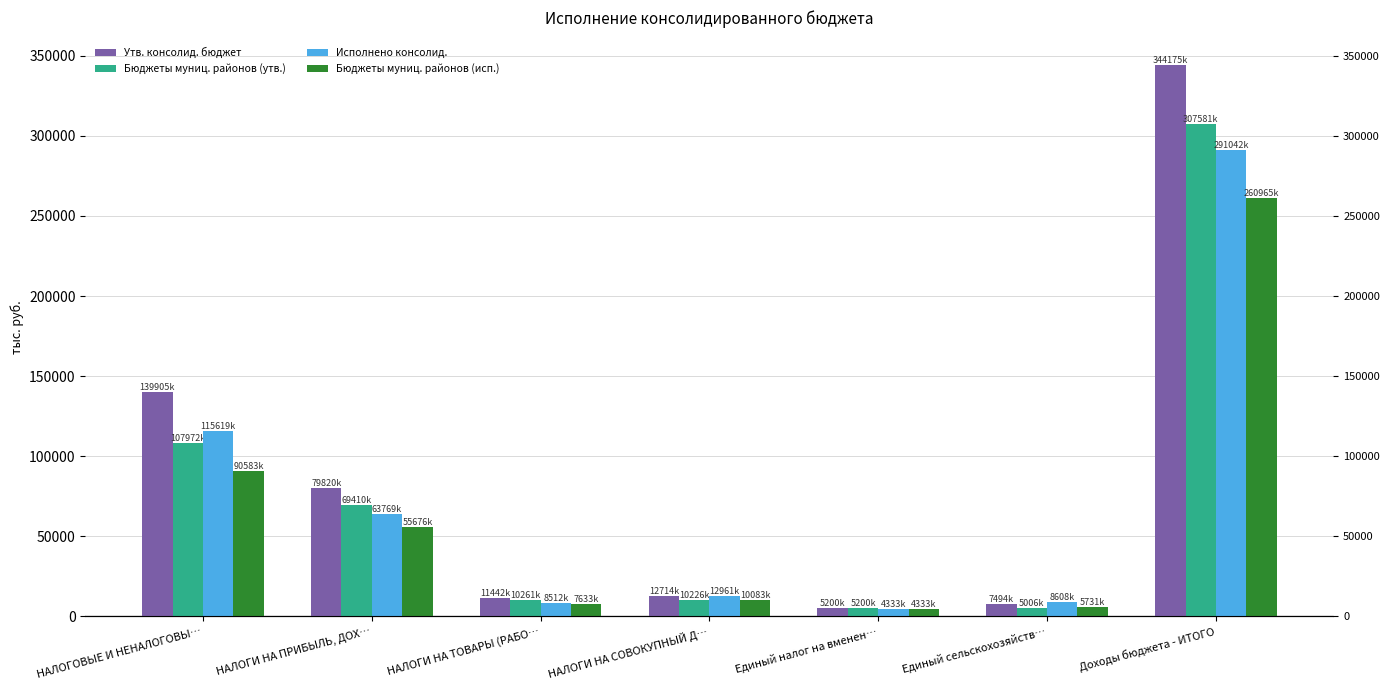

At how many categories does at least one series exceed 66636?

3